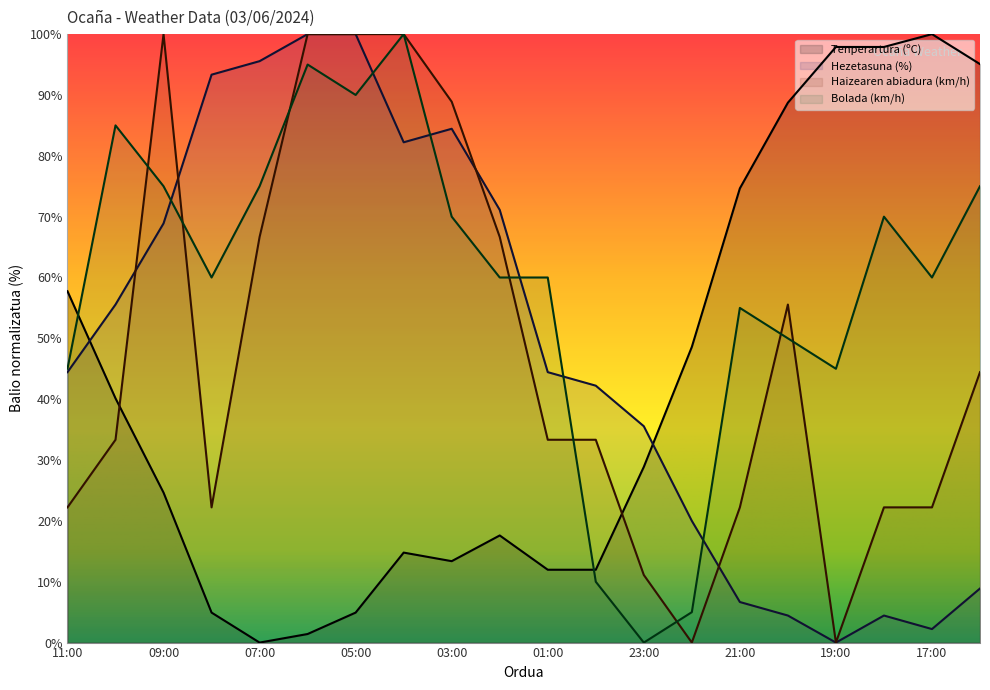

Which series has the largest range (max minus min)?

Tenperartura (ºC)